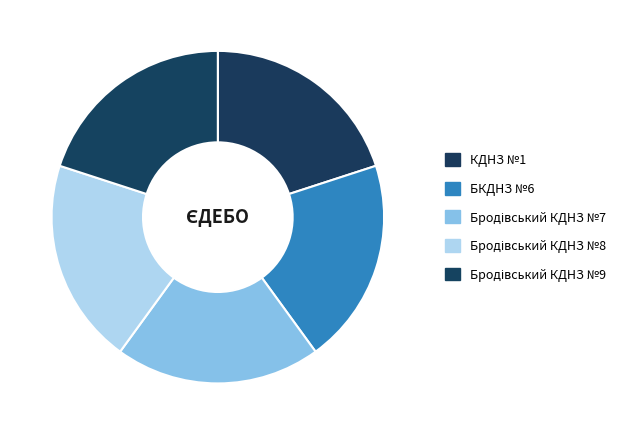

Which slice is the smallest?

КДНЗ №1